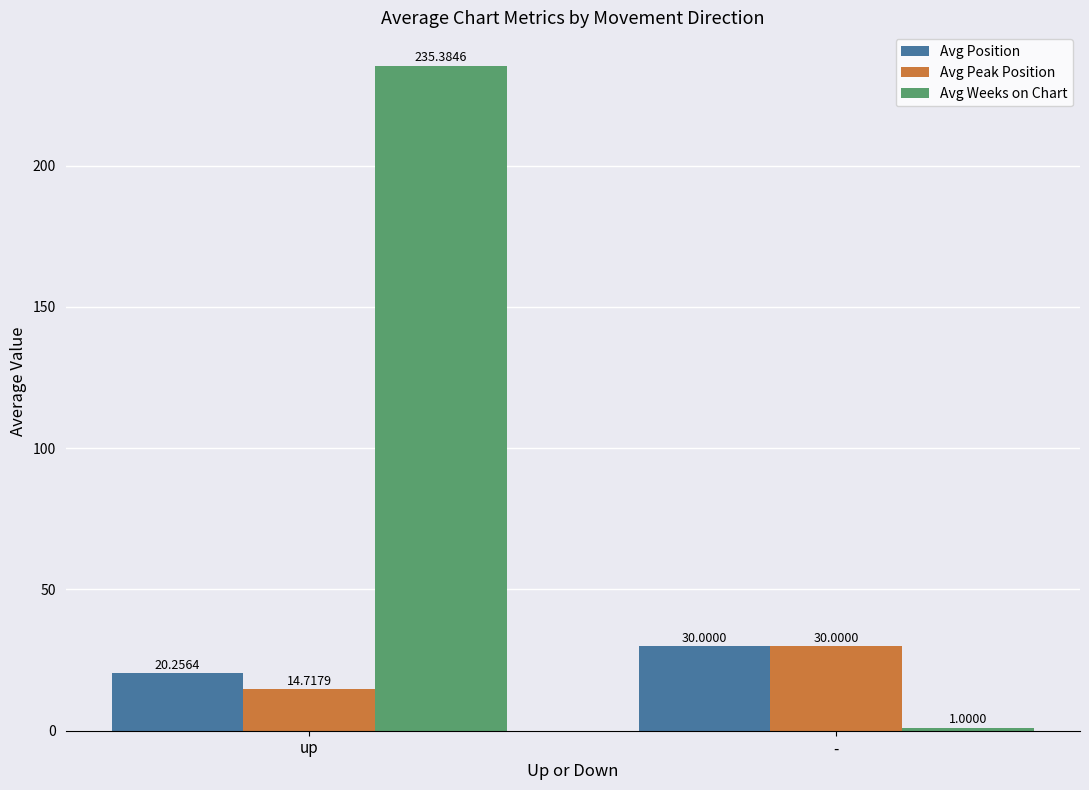

True or false: Avg Peak Position has a value of 14.7 at up.

True